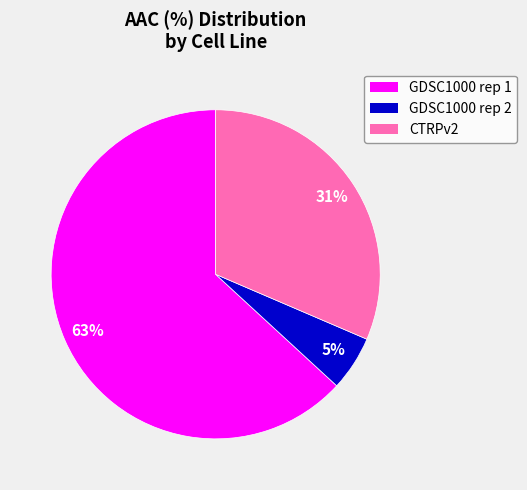

To the nearest percent, what percentage of the pie is CTRPv2?

31%